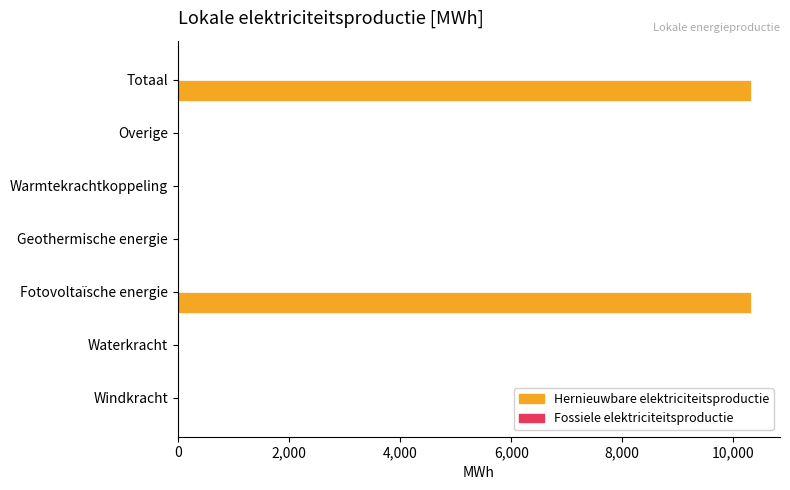

True or false: the data shows 10322.3 at Totaal.

True